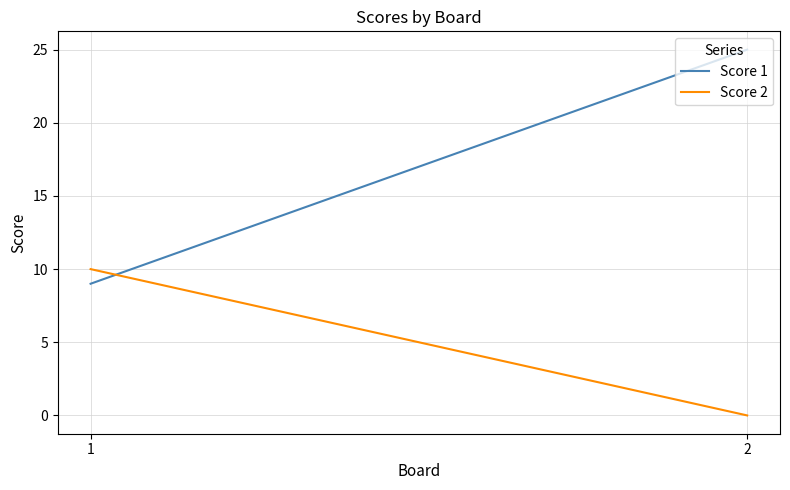

How many categories are shown in the chart?

2